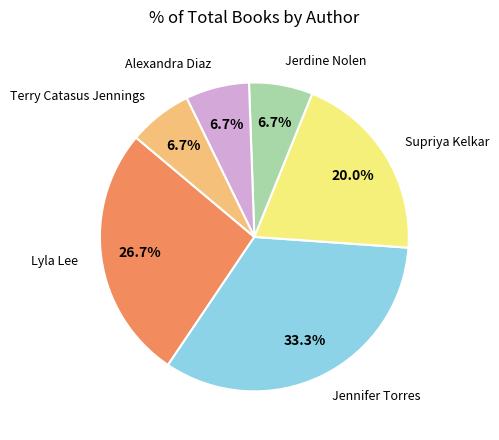

Does any single category account for the majority?

No